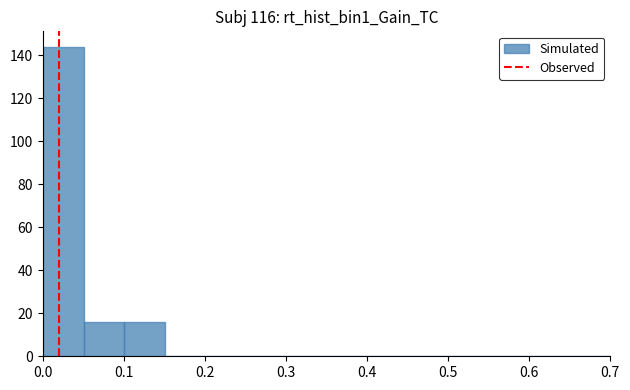

Reading left to right, list every bar in this chart as the range it spans on the x-axis followed by its height. The values are not printed on the chart, so give them approximately, as read against the axis.

0.00 to 0.05: 144
0.05 to 0.10: 16
0.10 to 0.15: 16
0.15 to 0.20: 0
0.20 to 0.25: 0
0.25 to 0.30: 0
0.30 to 0.35: 0
0.35 to 0.40: 0
0.40 to 0.45: 0
0.45 to 0.50: 0
0.50 to 0.55: 0
0.55 to 0.60: 0
0.60 to 0.65: 0
0.65 to 0.70: 0